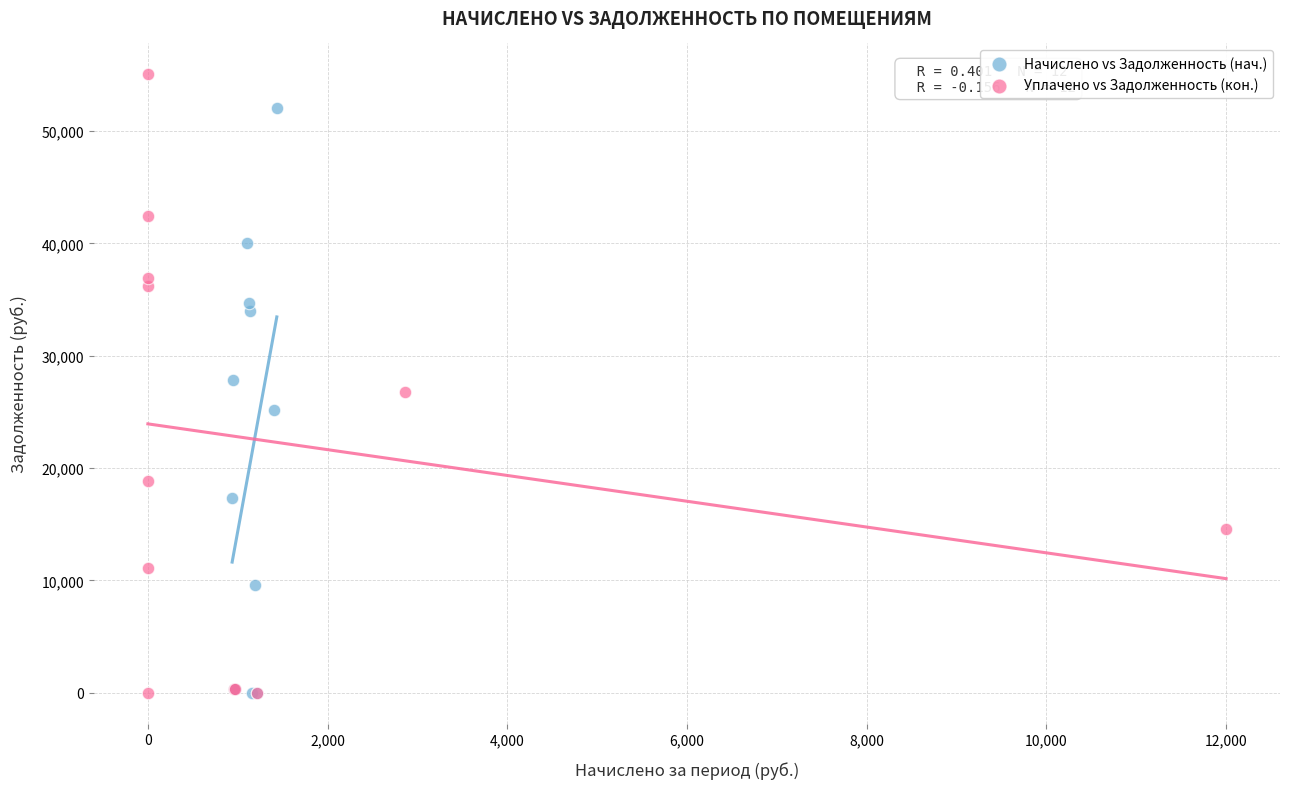

Which series has the largest Y range (max minus min)?

Уплачено vs Задолженность (кон.)